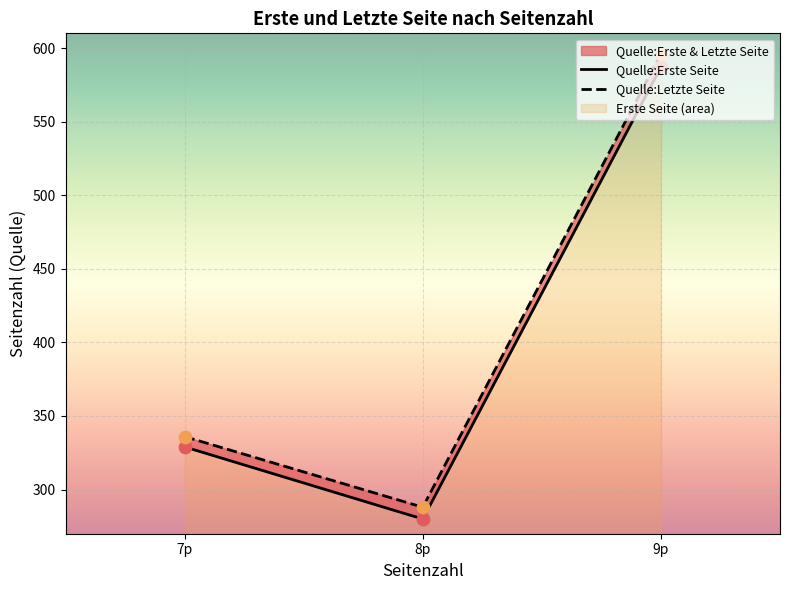

Which series contains the lowest Y value?

Quelle:Erste Seite